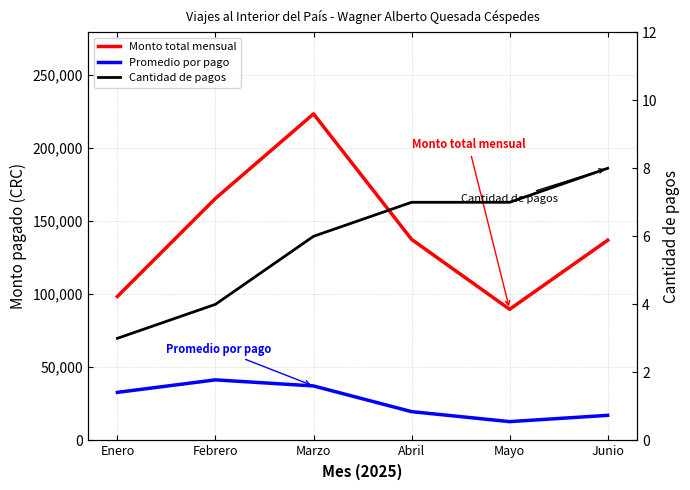

True or false: Cantidad de pagos has more than 2 points higher than both neighbors.

False